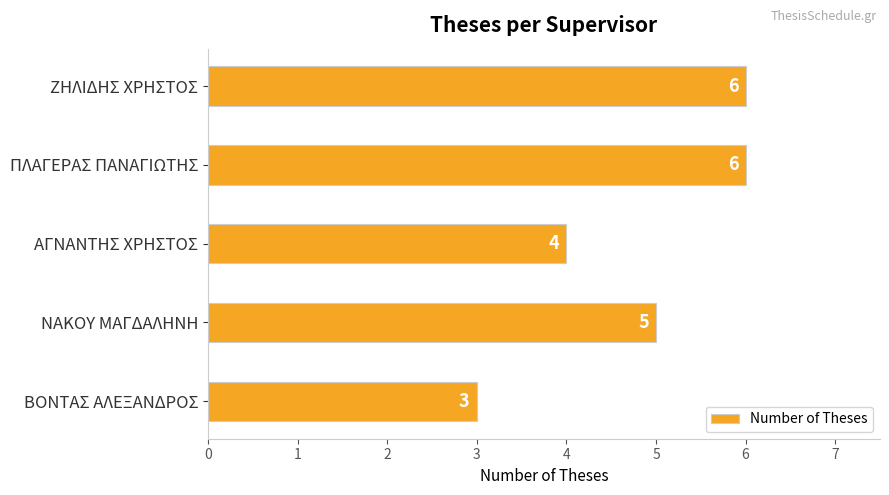

The chart shows a value of 6 at ΑΓΝΑΝΤΗΣ ΧΡΗΣΤΟΣ. True or false?

False